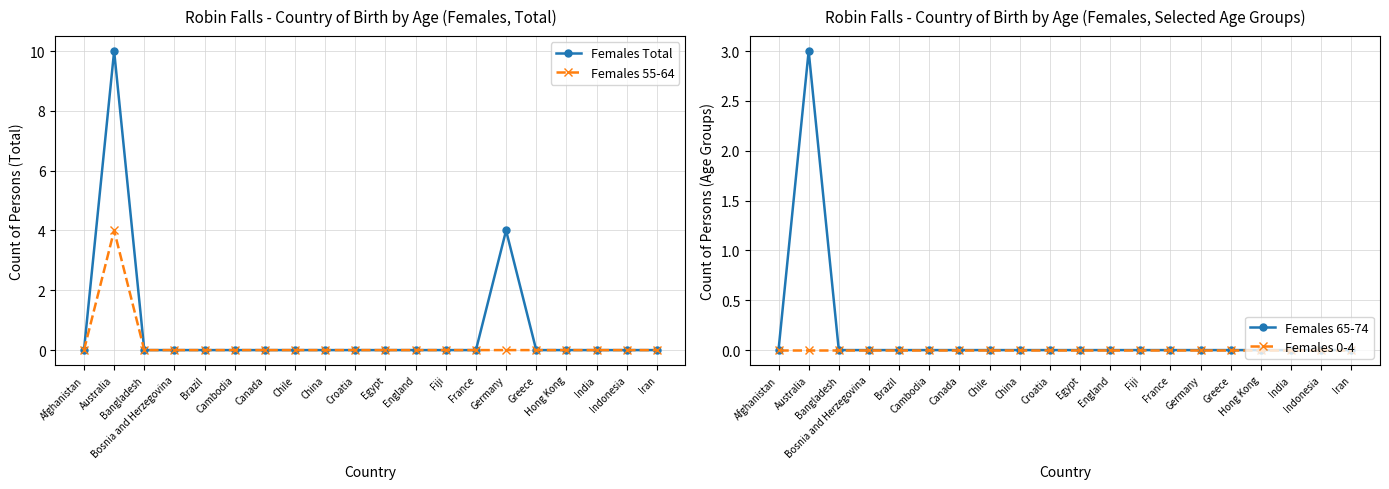

True or false: Females 0-4 and Females 55-64 intersect in this chart.

False